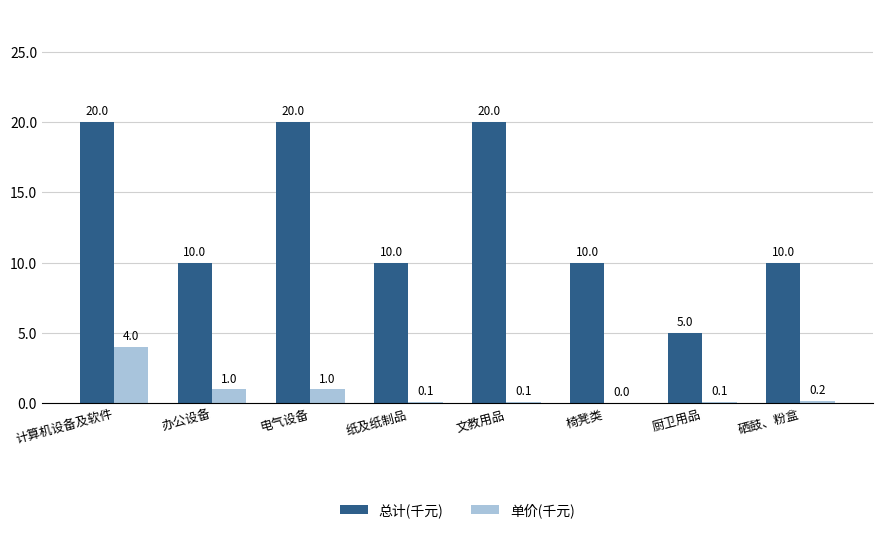

The value of 总计(千元) at 计算机设备及软件 is 27.7. True or false?

False